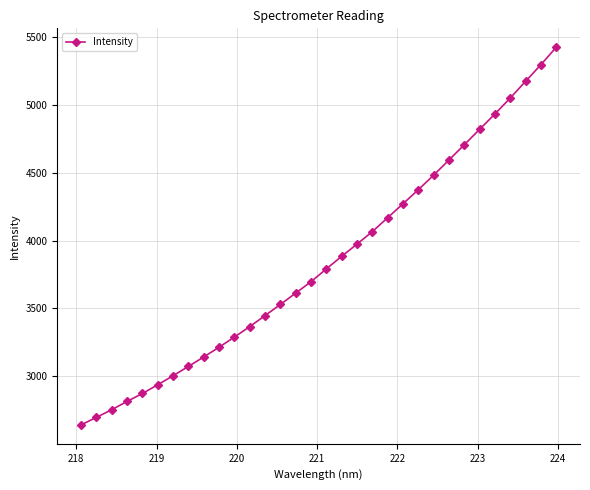

What is the sum of all values?

123128.3